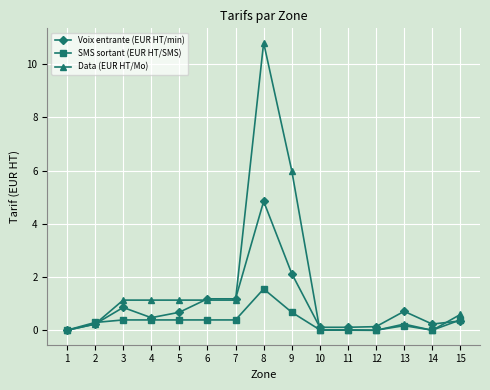

What is the total value across all series at 9?

8.8